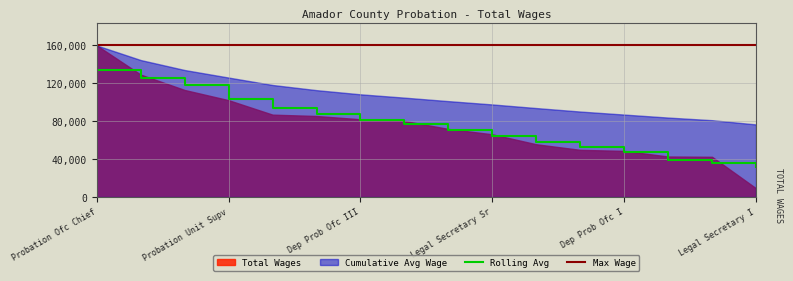

What is the minimum value for Rolling Avg?

31517.0